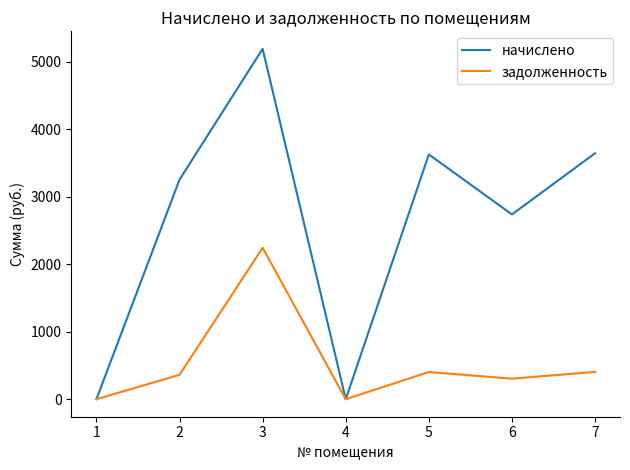

Is the value of начислено at 6 greater than the value of задолженность at 3?

Yes